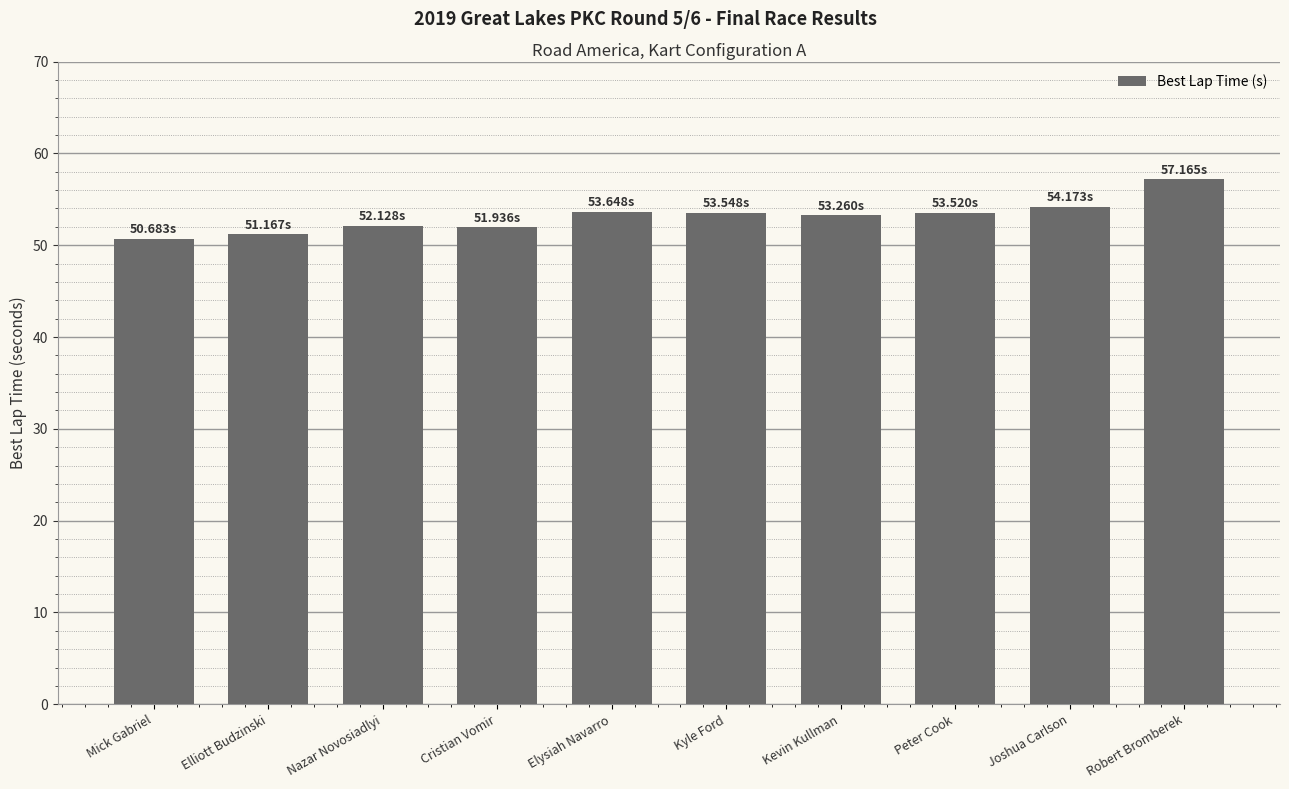

What is the label of the 1st bar from the right?

Robert Bromberek